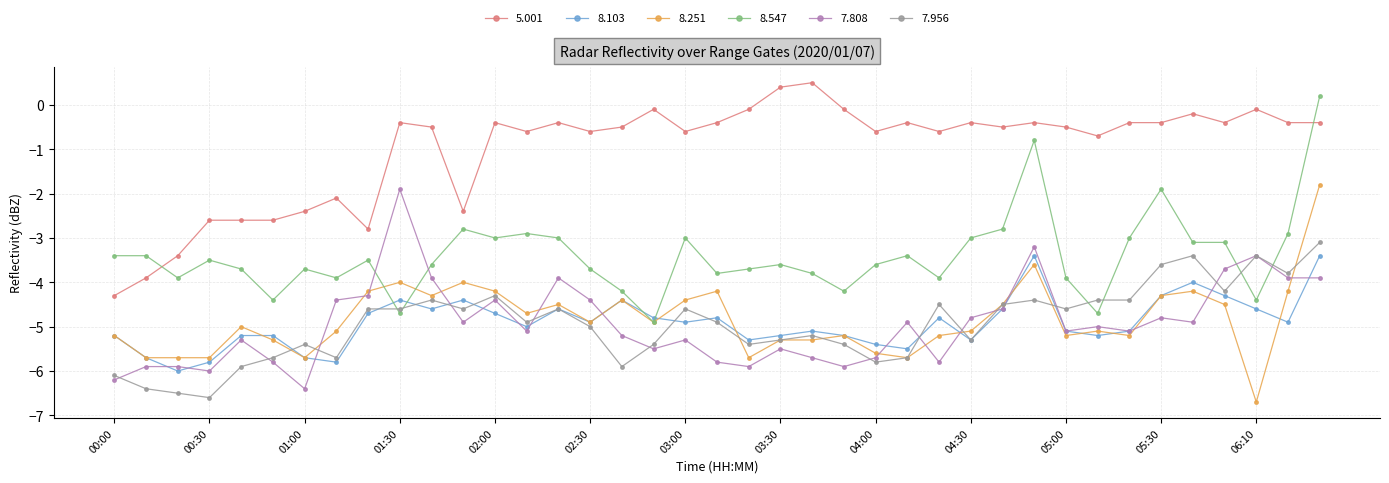

True or false: 7.956 has more than 2 points higher than both neighbors.

True